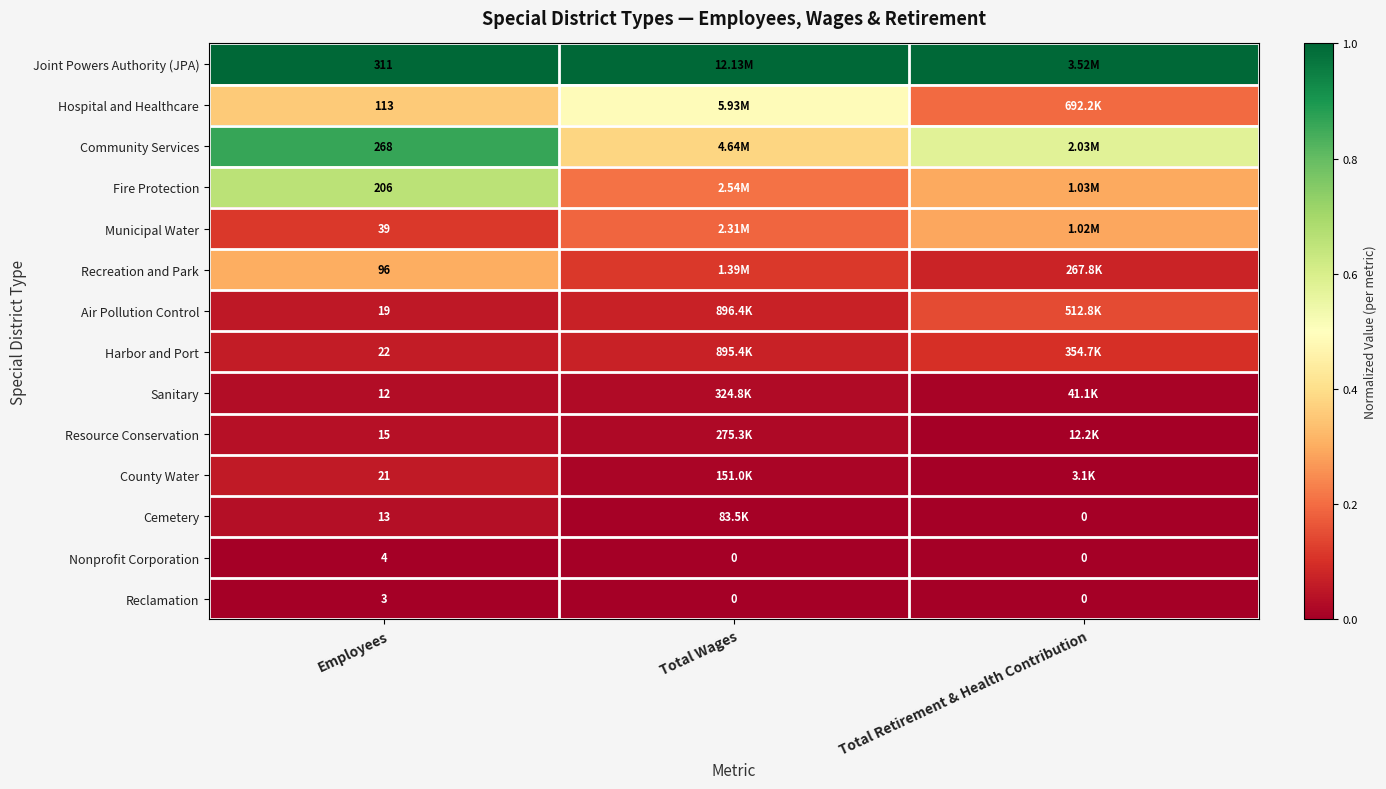

Is the value of Harbor and Port at Employees greater than the value of Fire Protection at Employees?

No